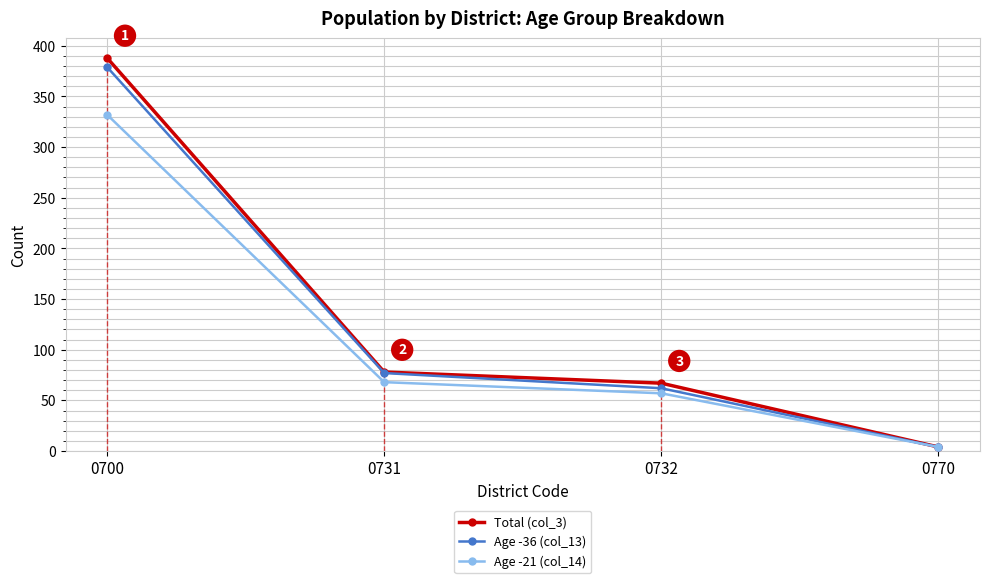

List the labels in order of Age -36 (col_13) value, largest first.

0700, 0731, 0732, 0770